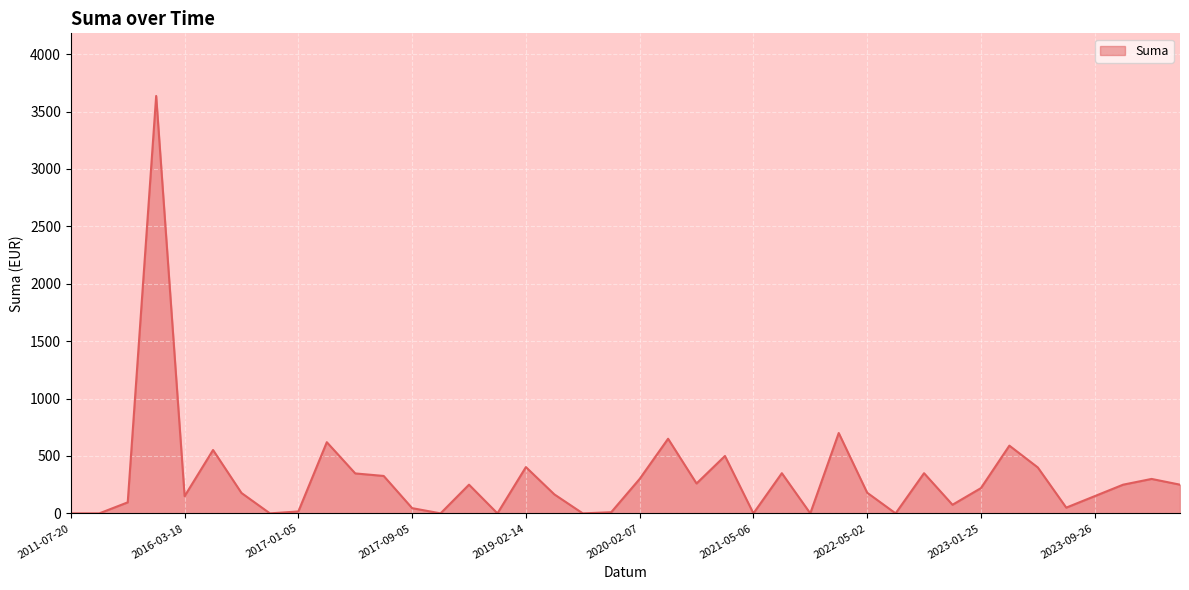

What is the greatest value displayed?

3636.0